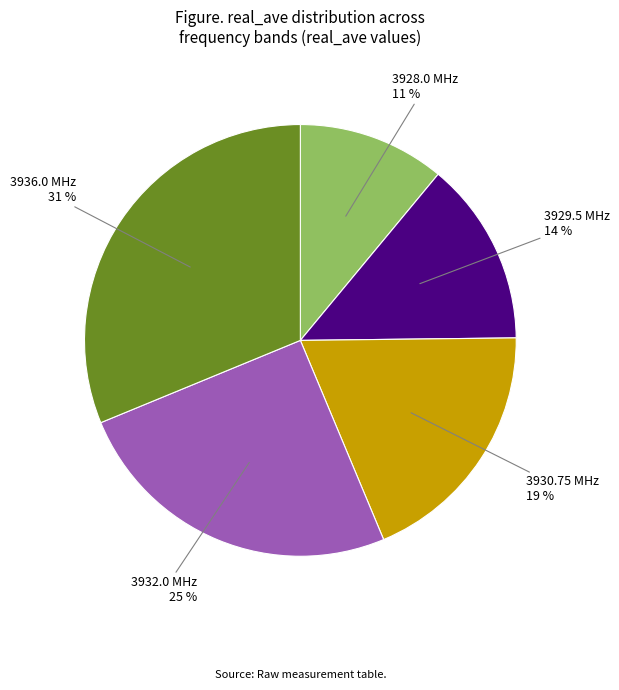

Is there any slice that represents more than half of the pie?

No